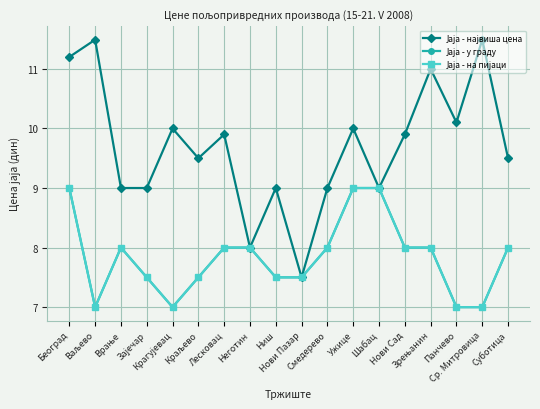

Reading left to right, list all the values displayed in this chart.

Јаја - највиша цена: Београд=11.2	Ваљево=11.5	Врање=9.0	Зајечар=9.0	Крагујевац=10.0	Краљево=9.5	Лесковац=9.9	Неготин=8.0	Ниш=9.0	Нови Пазар=7.5	Смедерево=9.0	Ужице=10.0	Шабац=9.0	Нови Сад=9.9	Зрењанин=11.0	Панчево=10.1	Ср. Митровица=11.5	Суботица=9.5
Јаја - у граду: Београд=9.0	Ваљево=7.0	Врање=8.0	Зајечар=7.5	Крагујевац=7.0	Краљево=7.5	Лесковац=8.0	Неготин=8.0	Ниш=7.5	Нови Пазар=7.5	Смедерево=8.0	Ужице=9.0	Шабац=9.0	Нови Сад=8.0	Зрењанин=8.0	Панчево=7.0	Ср. Митровица=7.0	Суботица=8.0
Јаја - на пијаци: Београд=9.0	Ваљево=7.0	Врање=8.0	Зајечар=7.5	Крагујевац=7.0	Краљево=7.5	Лесковац=8.0	Неготин=8.0	Ниш=7.5	Нови Пазар=7.5	Смедерево=8.0	Ужице=9.0	Шабац=9.0	Нови Сад=8.0	Зрењанин=8.0	Панчево=7.0	Ср. Митровица=7.0	Суботица=8.0